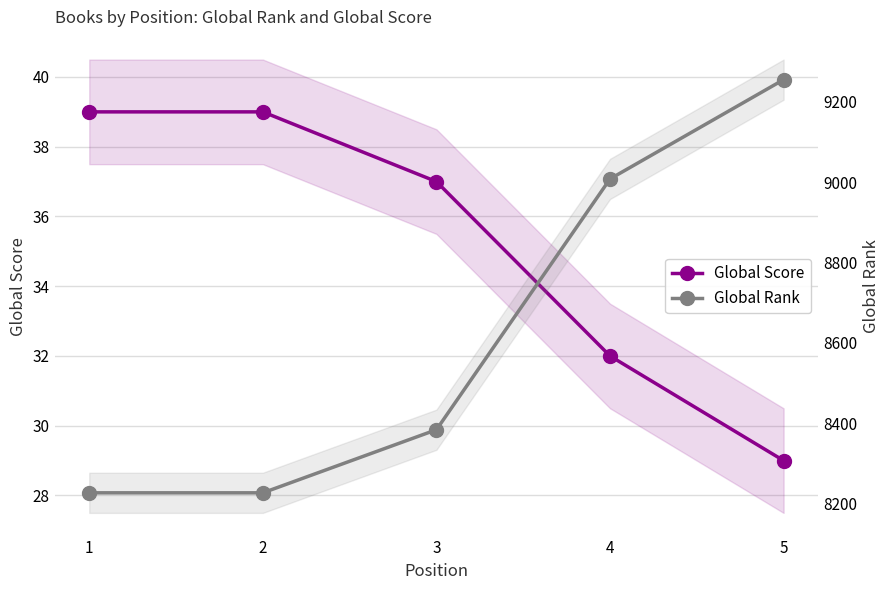

True or false: Global Score and Global Rank intersect in this chart.

False